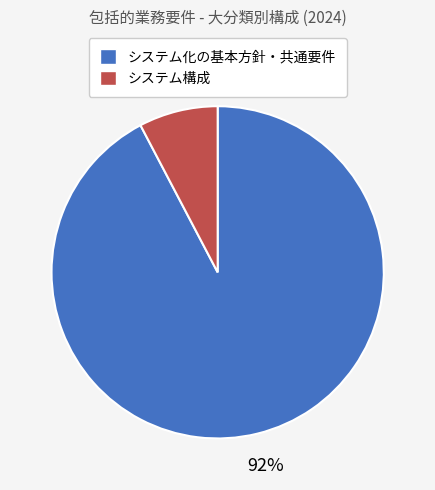

What is the majority slice?

システム化の基本方針・共通要件